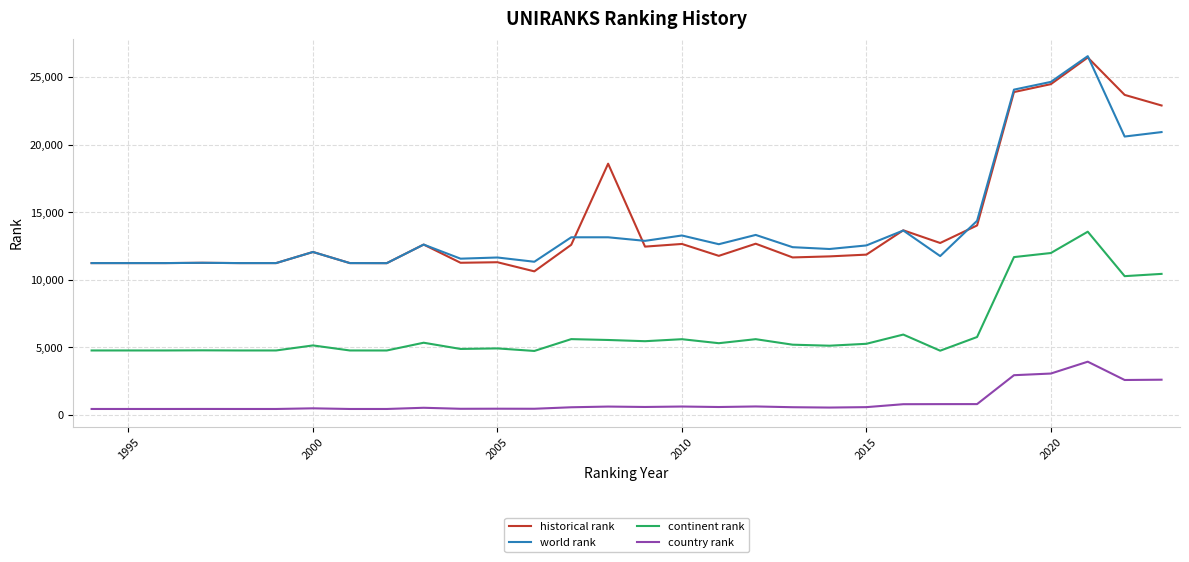

True or false: continent rank and world rank cross at least once.

False